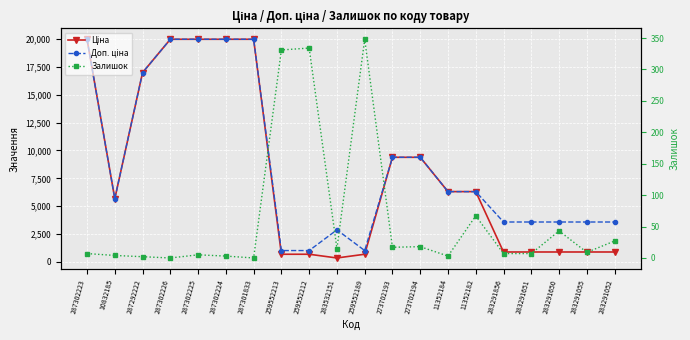

Is the value of Доп. ціна at 287302223 greater than the value of Залишок at 287302223?

Yes